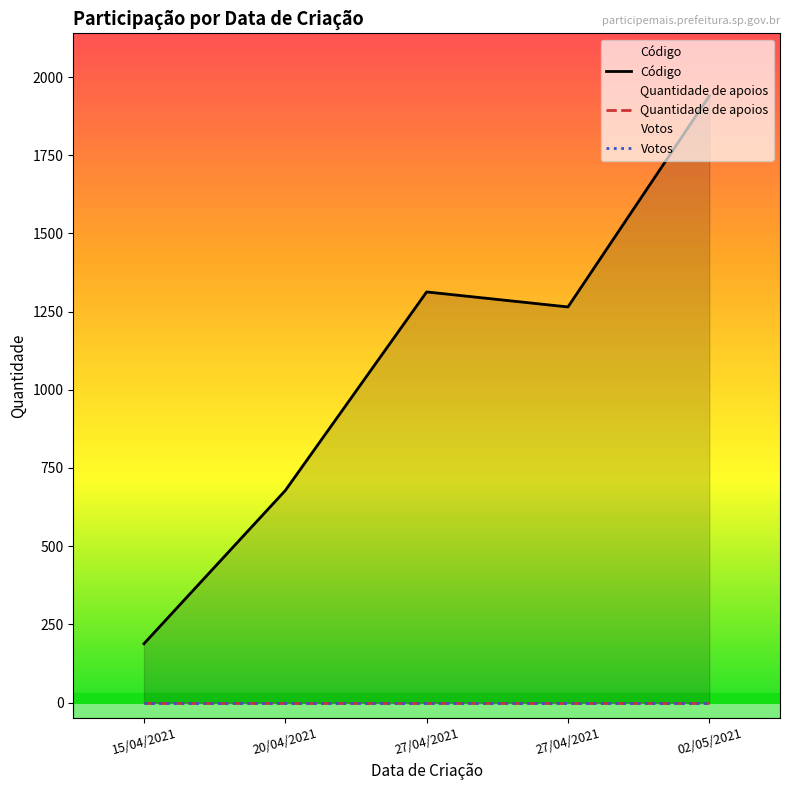

Reading left to right, extract all data points from this chart.

Código: 188	678	1313	1265	1940
Quantidade de apoios: 0	0	0	0	0
Votos: 0	0	0	0	0